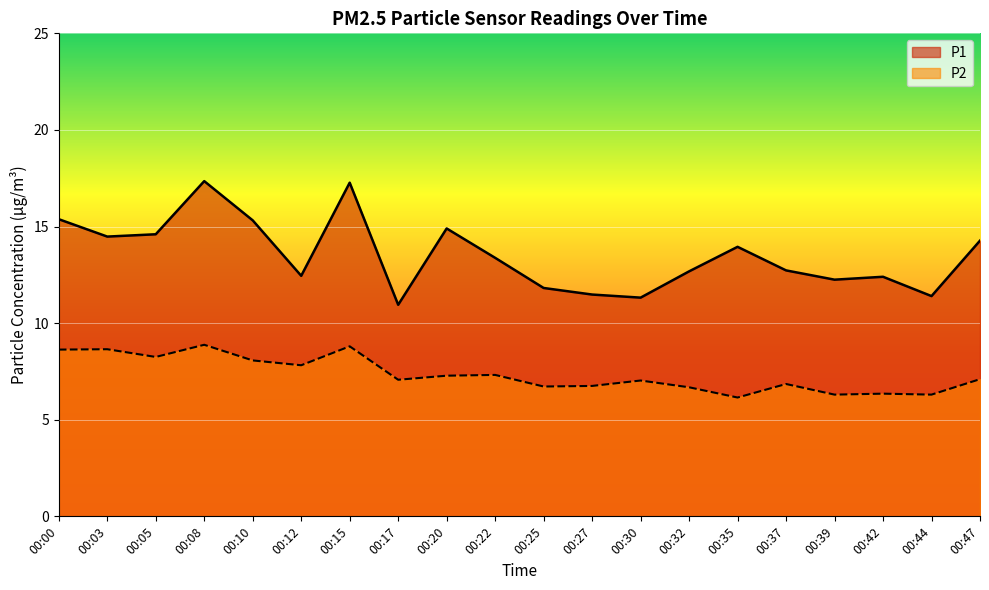

What is the approximate value of P1 at 00:15?

17.3